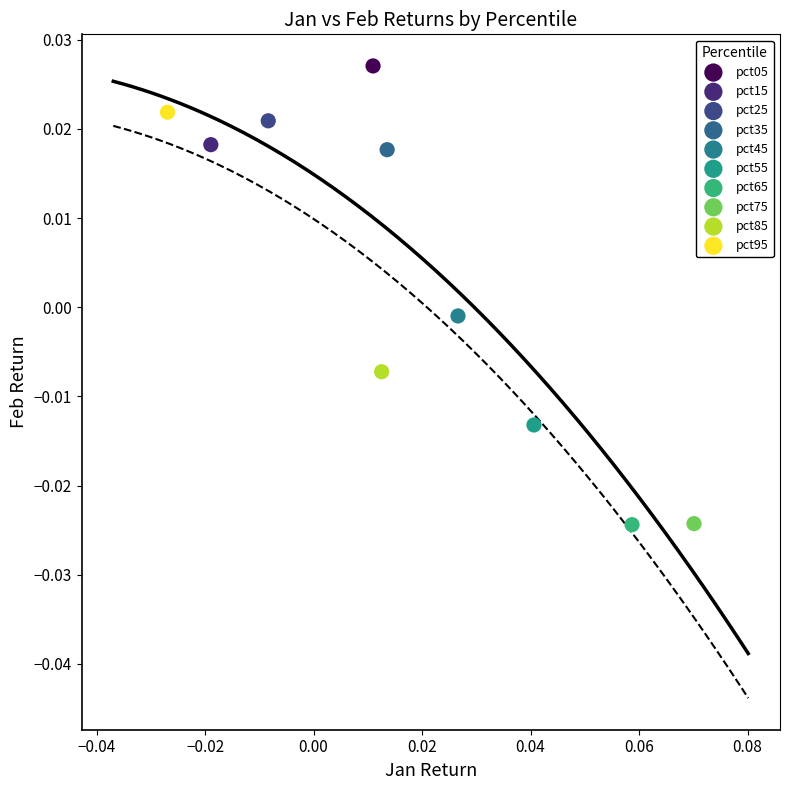

What are all the series names shown in the legend?

pct05, pct15, pct25, pct35, pct45, pct55, pct65, pct75, pct85, pct95